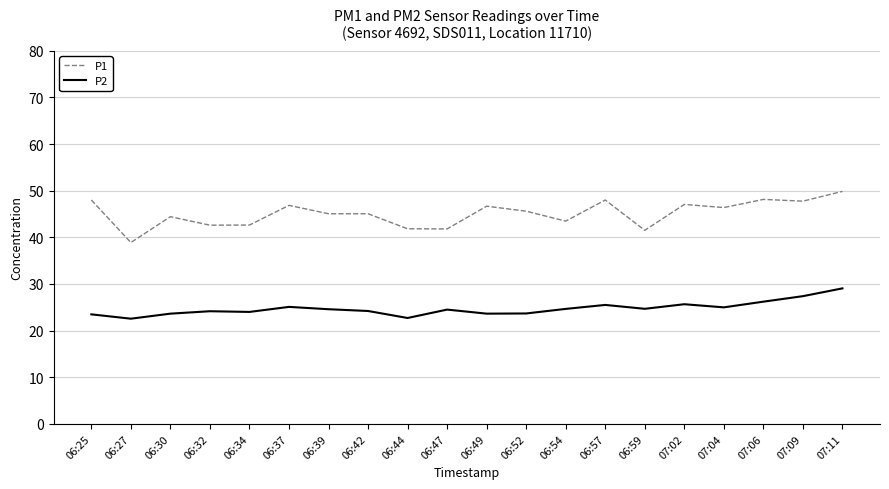

Rank the series by their average value, from lowest to highest.

P2, P1